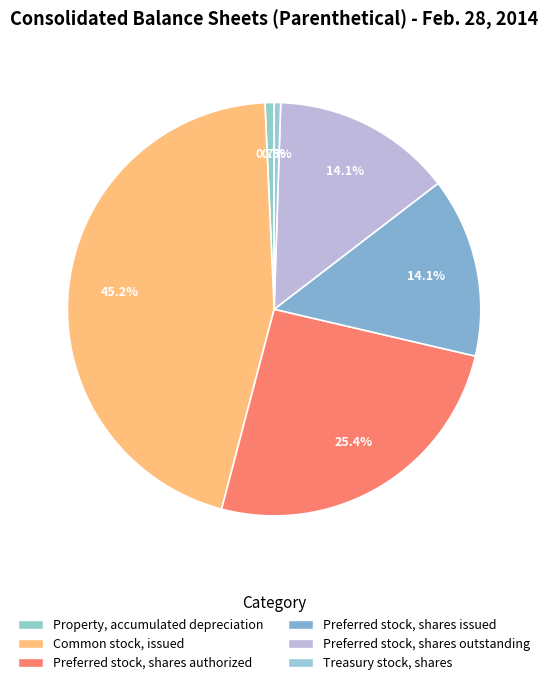

Which category has the biggest portion of the pie?

Common stock, issued